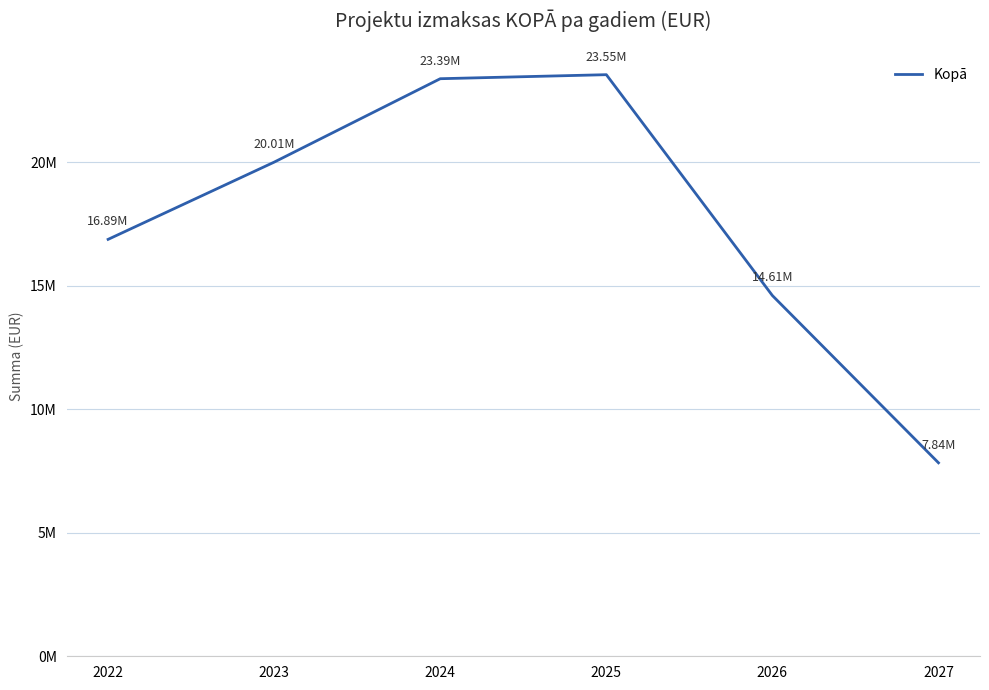

What is the value of the 4th point from the left?

23554872.0